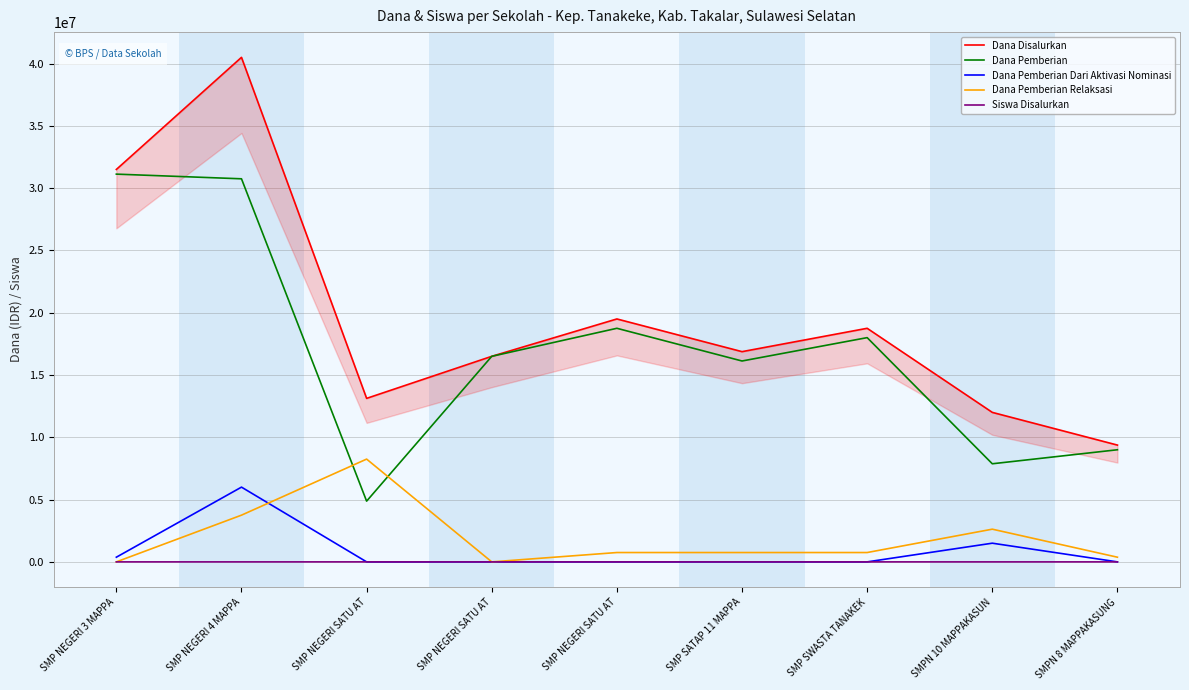

Which series has the largest range (max minus min)?

Dana Disalurkan